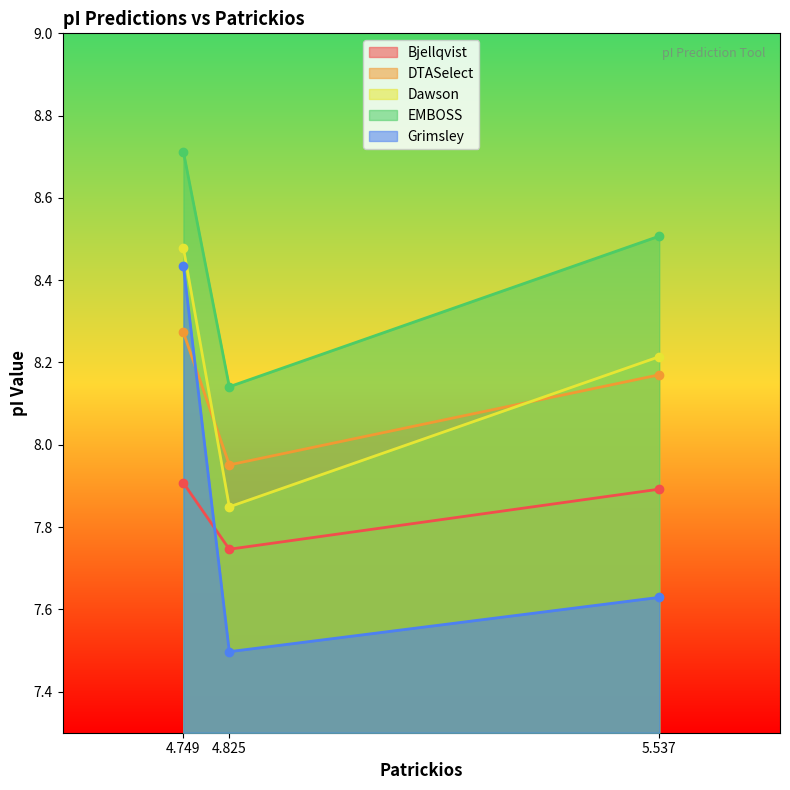

List the labels in order of Bjellqvist value, largest first.

4.749, 5.537, 4.825